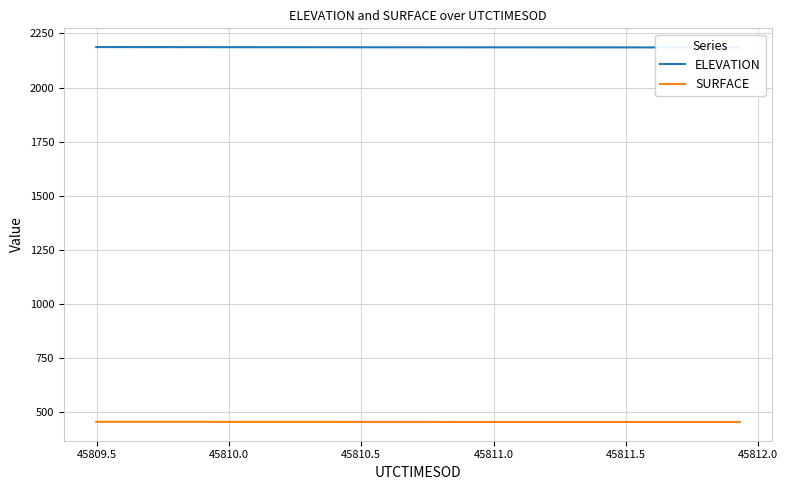

Rank the series by their average value, from highest to lowest.

ELEVATION, SURFACE